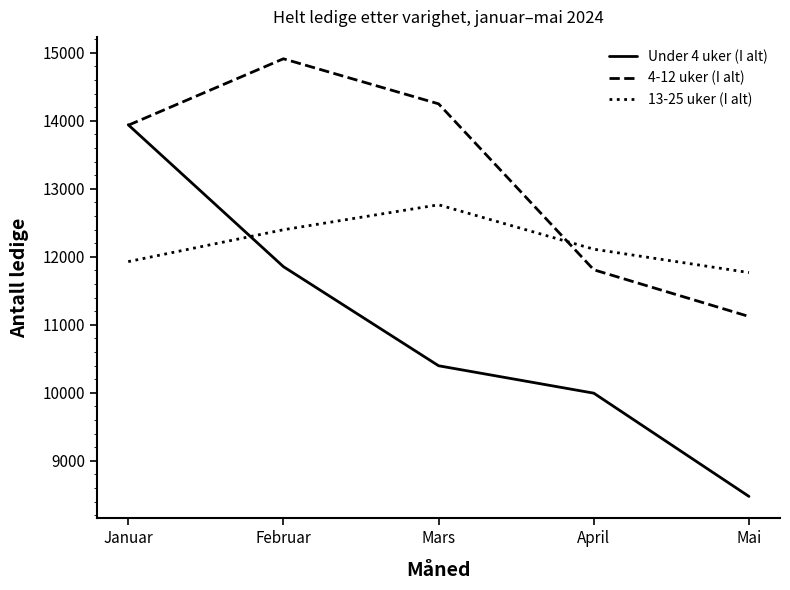

Reading right to left, list all the values displayed in this chart.

Under 4 uker (I alt): Mai=8475	April=9994	Mars=10397	Februar=11855	Januar=13942
4-12 uker (I alt): Mai=11122	April=11809	Mars=14250	Februar=14913	Januar=13935
13-25 uker (I alt): Mai=11768	April=12112	Mars=12765	Februar=12398	Januar=11929